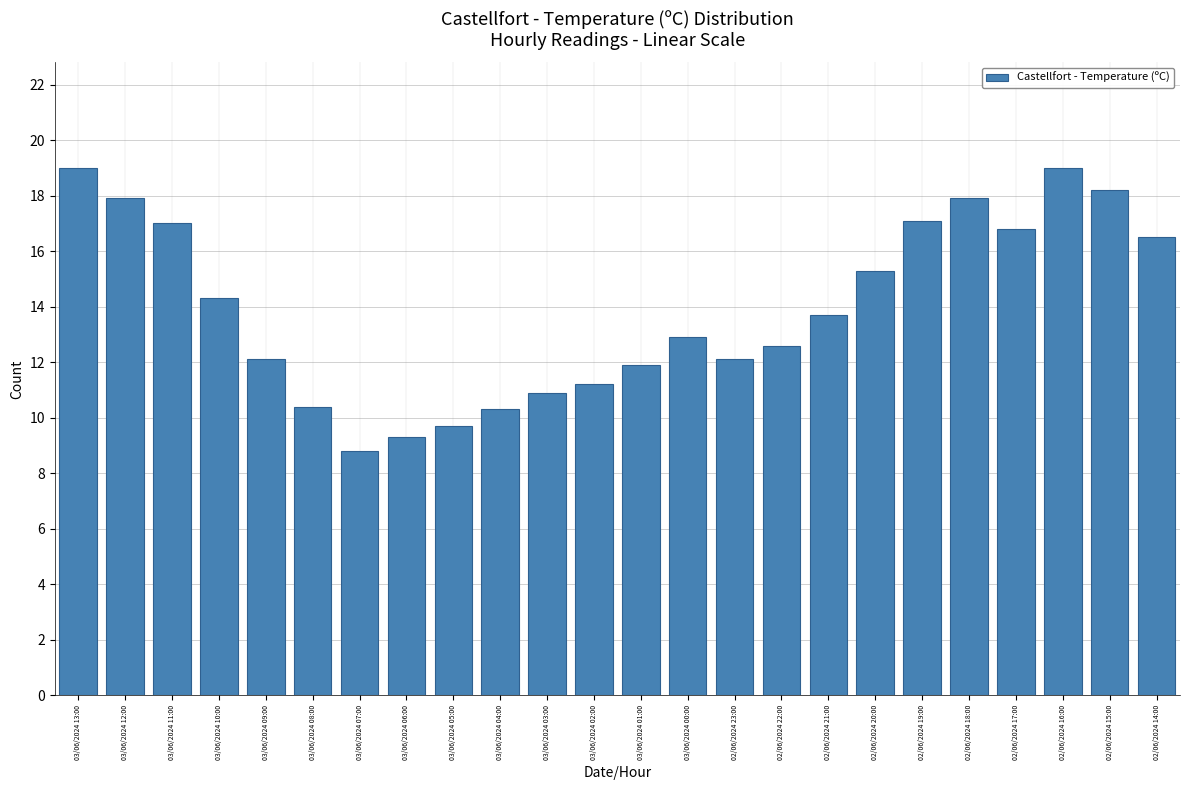

Reading left to right, what are all the values shown in this chart?

19.0	17.9	17.0	14.3	12.1	10.4	8.8	9.3	9.7	10.3	10.9	11.2	11.9	12.9	12.1	12.6	13.7	15.3	17.1	17.9	16.8	19.0	18.2	16.5